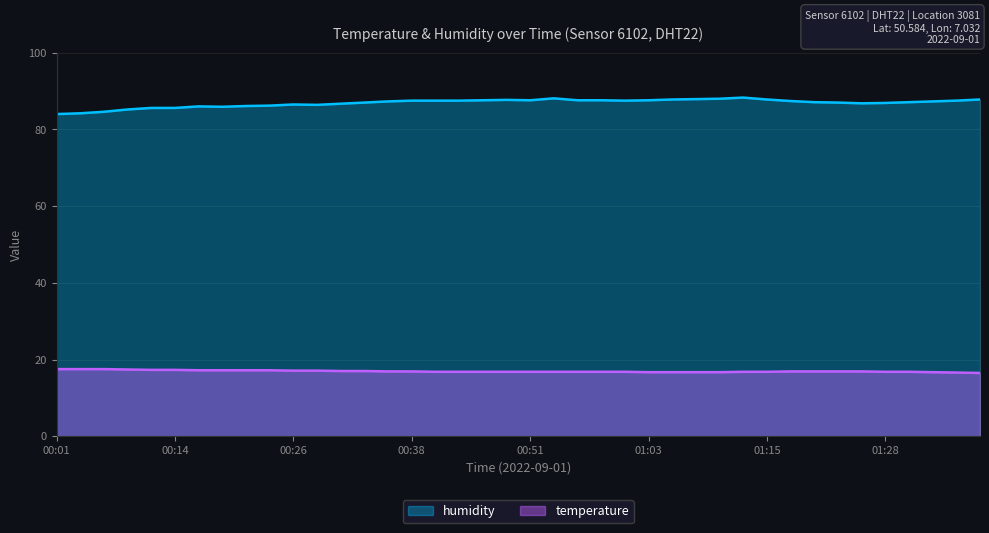

Count the number of categories in the chart.

40